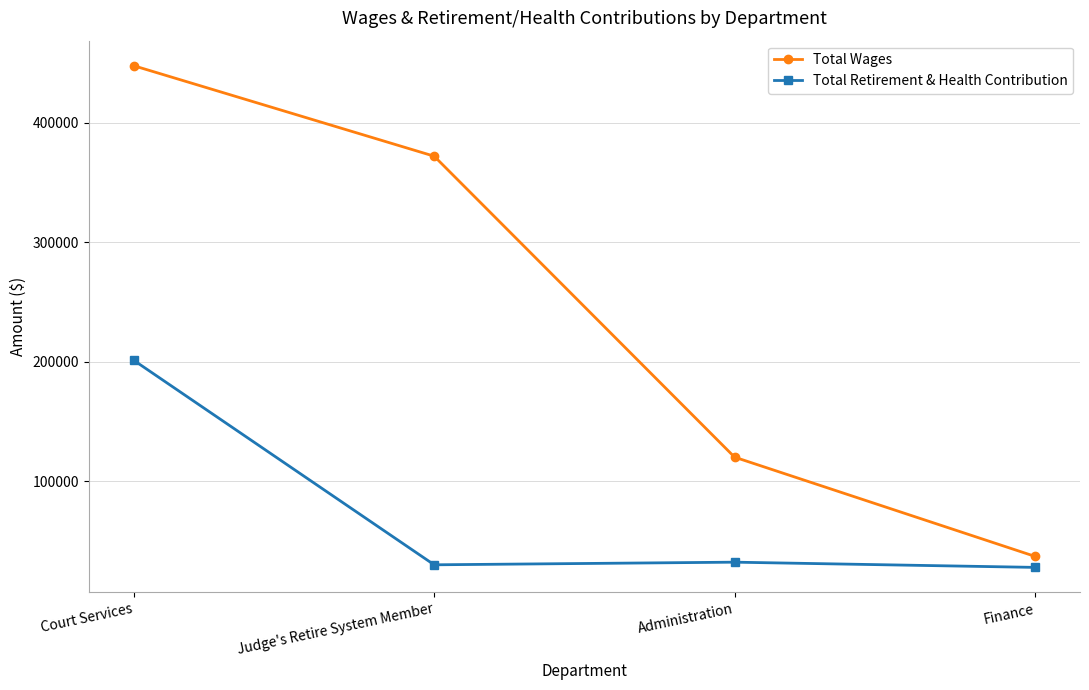

Where does the Total Retirement & Health Contribution series first go above 32197?

Court Services